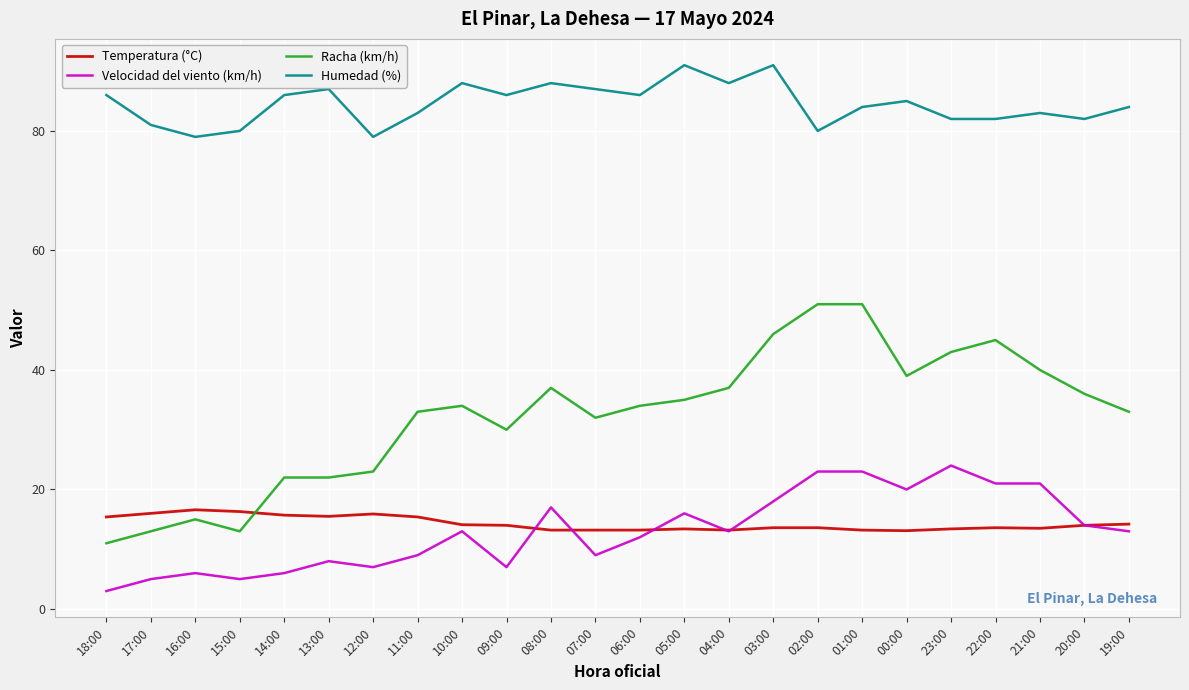

What is the difference between the maximum and minimum values in the Humedad (%) series?

12.0